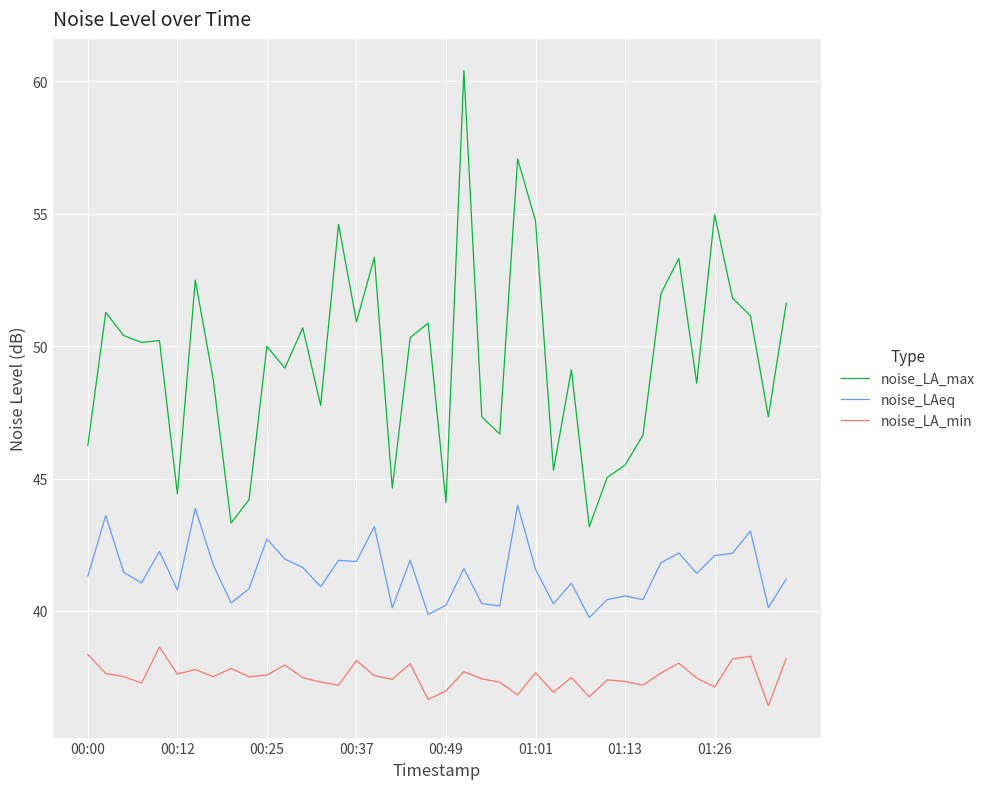

What is the minimum value shown in the chart?

36.4